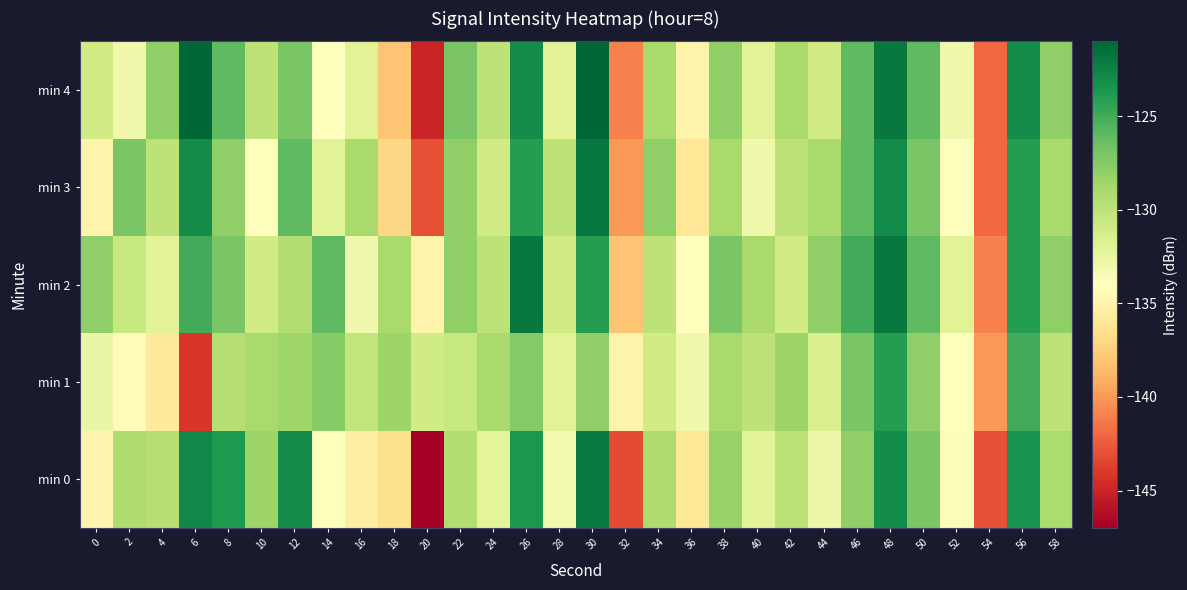

Which category has the highest value across all series?

6